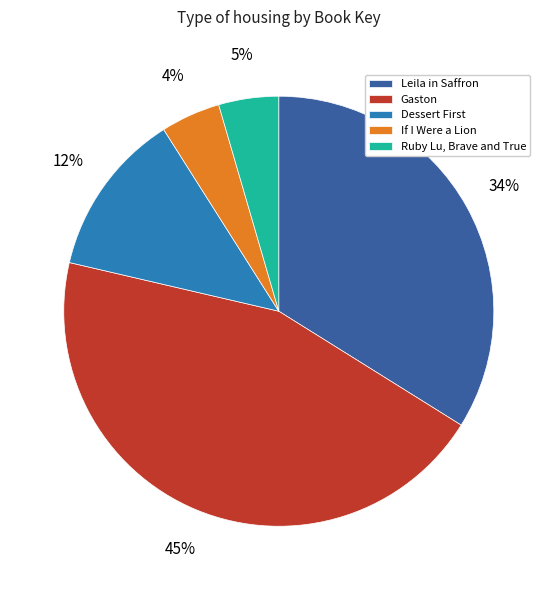

Rank the categories by value from lowest to highest.

If I Were a Lion, Ruby Lu, Brave and True, Dessert First, Leila in Saffron, Gaston